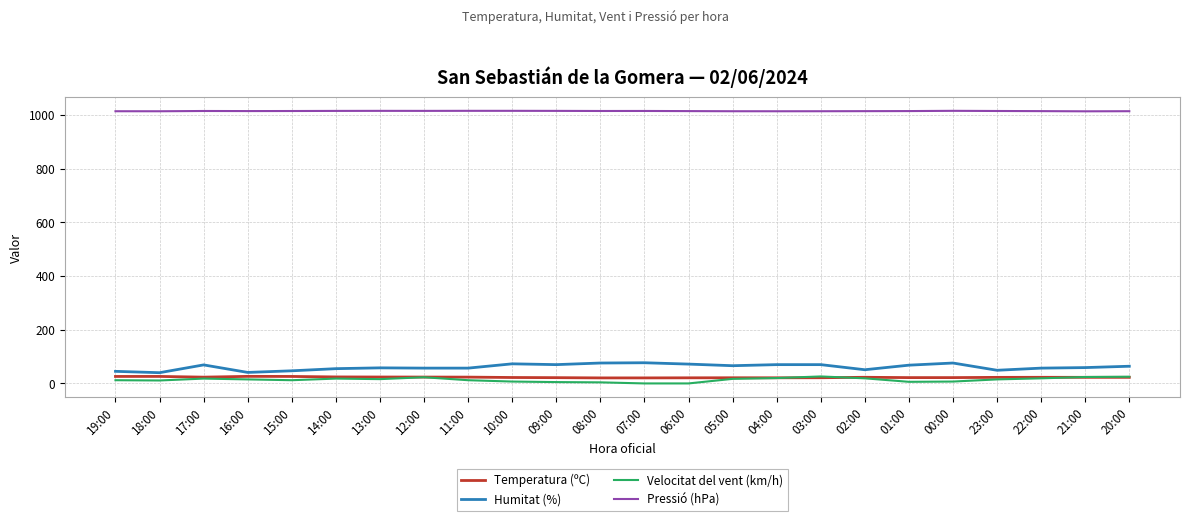

The Pressió (hPa) series shows 1013.5 at 04:00. True or false?

True